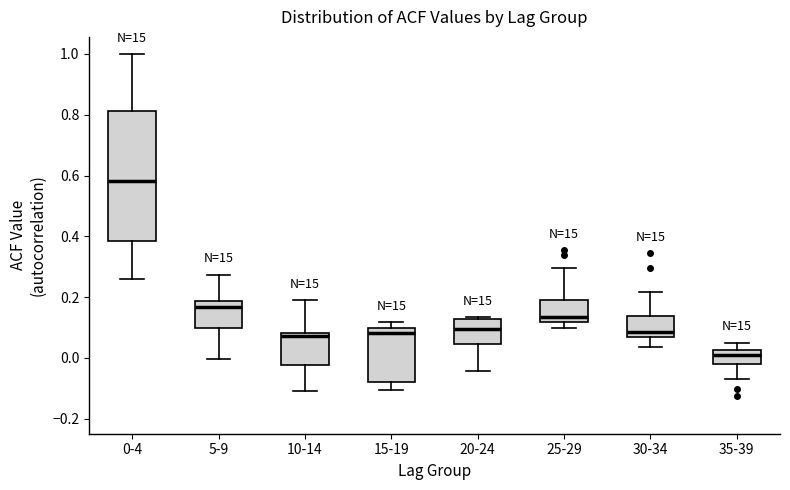

Reading left to right, read every box against the y-axis: the position of its median line, the range the box covers, and the ends of its whiskers. The values are not printed on the chart, so give them approximately, as read against the axis.

0-4: median 0.58, box 0.38 to 0.82, whiskers 0.26 to 1.00
5-9: median 0.16, box 0.10 to 0.18, whiskers 0.00 to 0.28
10-14: median 0.08 (just below the box's upper edge), box -0.02 to 0.08, whiskers -0.10 to 0.18
15-19: median 0.08, box -0.08 to 0.10, whiskers -0.10 to 0.12
20-24: median 0.10, box 0.04 to 0.12, whiskers -0.04 to 0.14
25-29: median 0.14, box 0.12 to 0.20, whiskers 0.10 to 0.30
30-34: median 0.08, box 0.06 to 0.14, whiskers 0.04 to 0.22
35-39: median 0.02 (just below the box's upper edge), box -0.02 to 0.02, whiskers -0.08 to 0.06